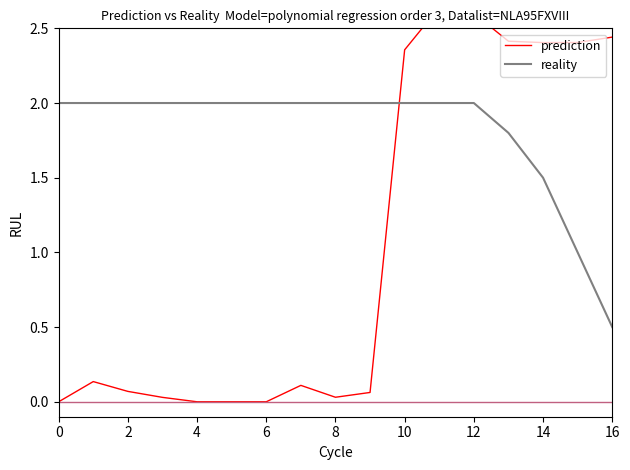

Which series ends up on top after the final intersection of reality and prediction?

prediction